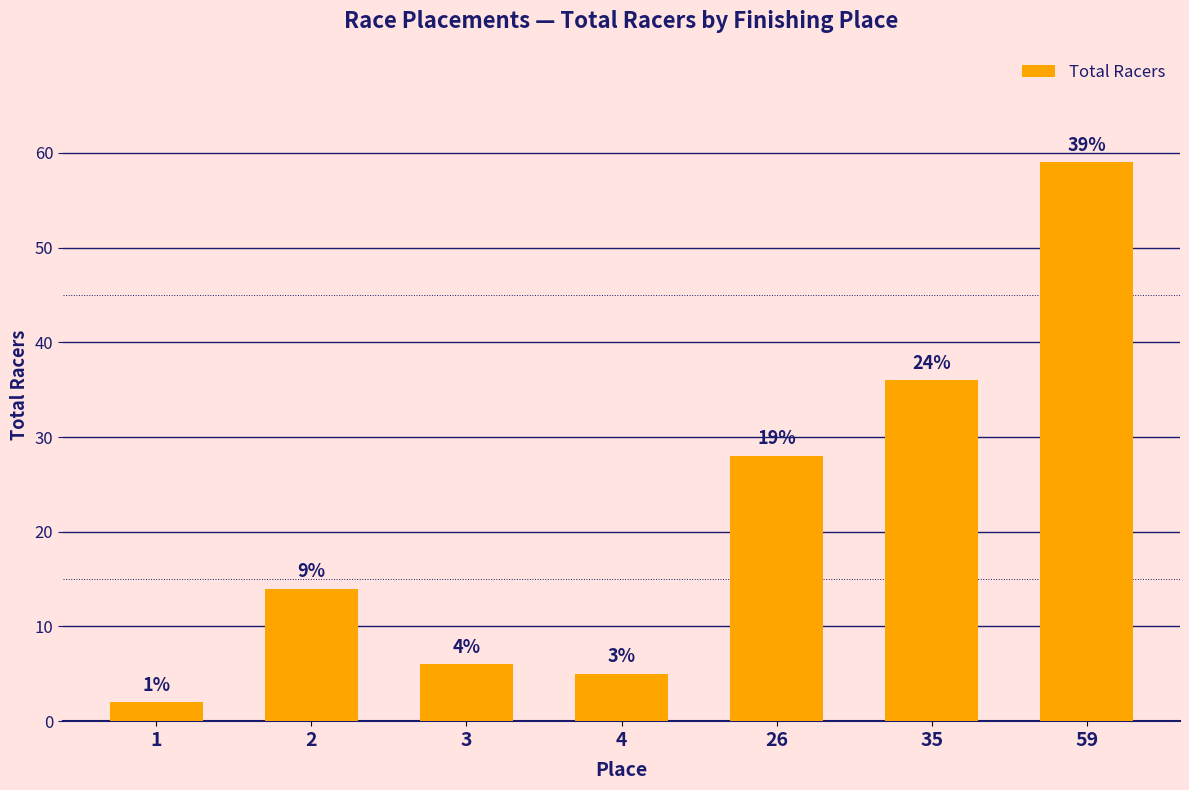

What is the ratio of the value at 59 to the value at 26?

2.1